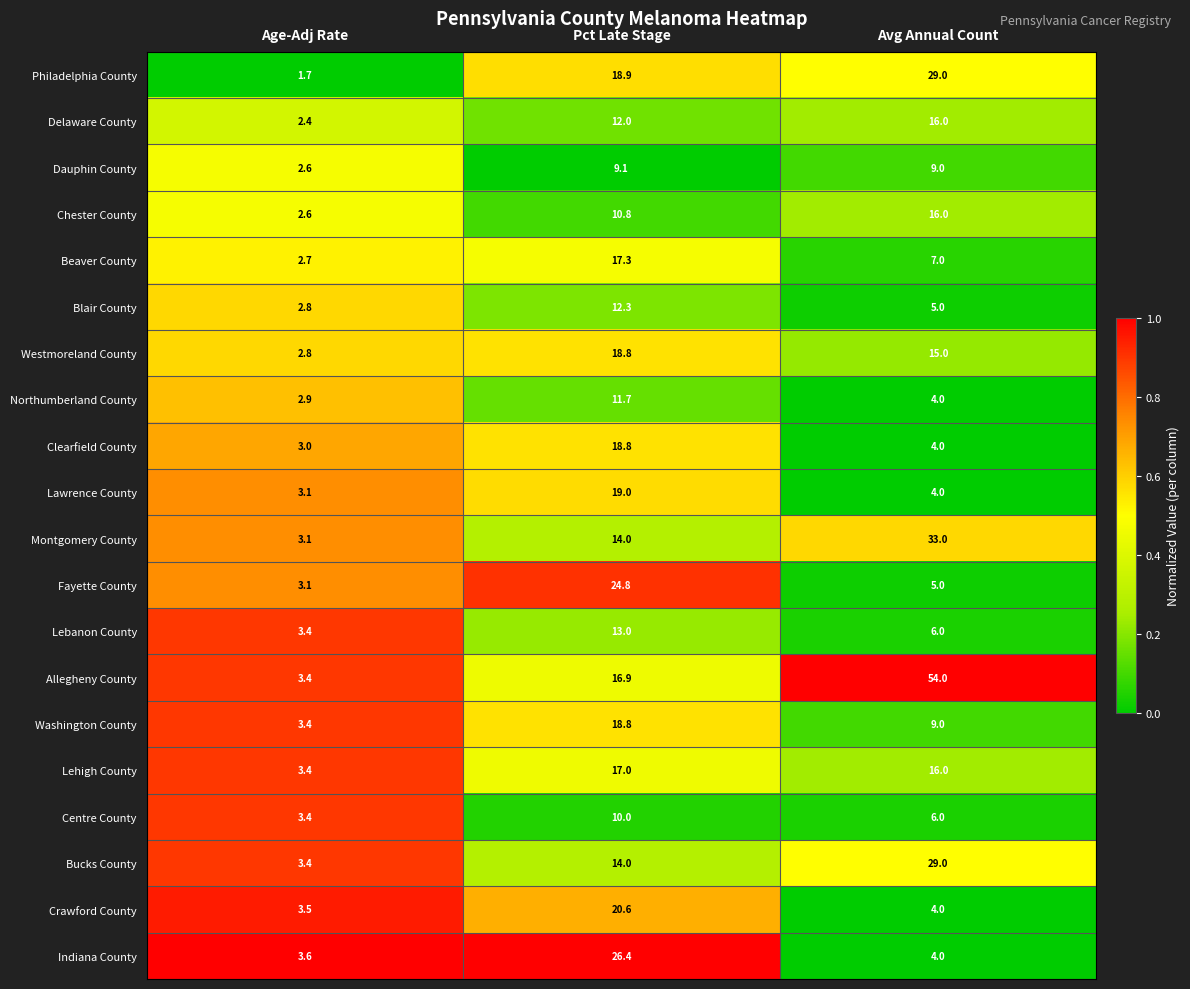

What is the spread (max minus min) of values at Avg Annual Count?

50.0